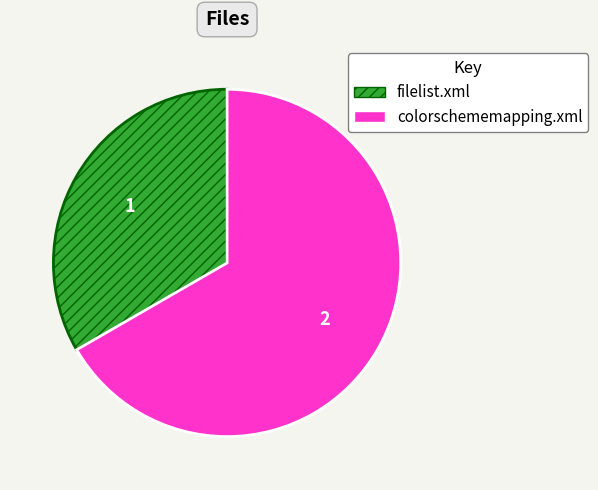

What is the ratio of the value at colorschememapping.xml to the value at filelist.xml?

2.0